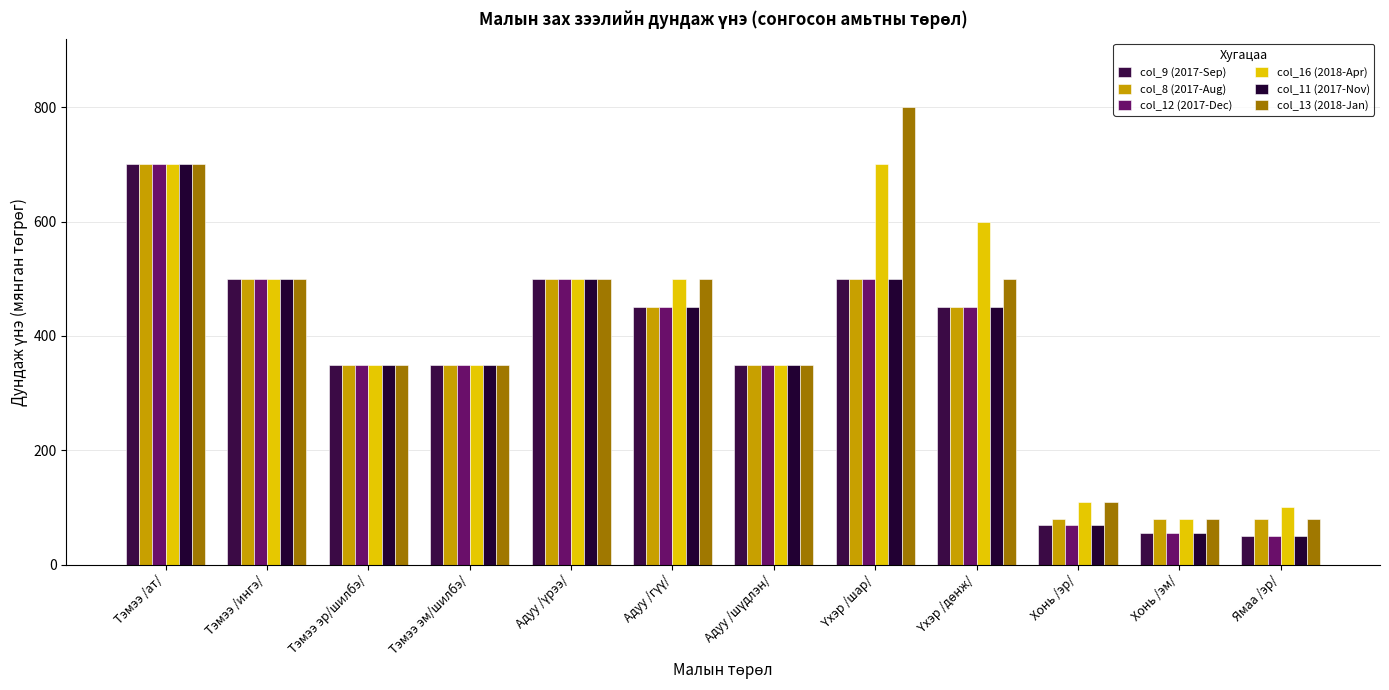

Reading left to right, what are all the values shown in this chart?

col_9 (2017-Sep): Тэмээ /ат/=700	Тэмээ /ингэ/=500	Тэмээ эр/шилбэ/=350	Тэмээ эм/шилбэ/=350	Адуу /үрээ/=500	Адуу /гүү/=450	Адуу /шүдлэн/=350	Үхэр /шар/=500	Үхэр /дөнж/=450	Хонь /эр/=70	Хонь /эм/=55	Ямаа /эр/=50
col_8 (2017-Aug): Тэмээ /ат/=700	Тэмээ /ингэ/=500	Тэмээ эр/шилбэ/=350	Тэмээ эм/шилбэ/=350	Адуу /үрээ/=500	Адуу /гүү/=450	Адуу /шүдлэн/=350	Үхэр /шар/=500	Үхэр /дөнж/=450	Хонь /эр/=80	Хонь /эм/=80	Ямаа /эр/=80
col_12 (2017-Dec): Тэмээ /ат/=700	Тэмээ /ингэ/=500	Тэмээ эр/шилбэ/=350	Тэмээ эм/шилбэ/=350	Адуу /үрээ/=500	Адуу /гүү/=450	Адуу /шүдлэн/=350	Үхэр /шар/=500	Үхэр /дөнж/=450	Хонь /эр/=70	Хонь /эм/=55	Ямаа /эр/=50
col_16 (2018-Apr): Тэмээ /ат/=700	Тэмээ /ингэ/=500	Тэмээ эр/шилбэ/=350	Тэмээ эм/шилбэ/=350	Адуу /үрээ/=500	Адуу /гүү/=500	Адуу /шүдлэн/=350	Үхэр /шар/=700	Үхэр /дөнж/=600	Хонь /эр/=110	Хонь /эм/=80	Ямаа /эр/=100
col_11 (2017-Nov): Тэмээ /ат/=700	Тэмээ /ингэ/=500	Тэмээ эр/шилбэ/=350	Тэмээ эм/шилбэ/=350	Адуу /үрээ/=500	Адуу /гүү/=450	Адуу /шүдлэн/=350	Үхэр /шар/=500	Үхэр /дөнж/=450	Хонь /эр/=70	Хонь /эм/=55	Ямаа /эр/=50
col_13 (2018-Jan): Тэмээ /ат/=700	Тэмээ /ингэ/=500	Тэмээ эр/шилбэ/=350	Тэмээ эм/шилбэ/=350	Адуу /үрээ/=500	Адуу /гүү/=500	Адуу /шүдлэн/=350	Үхэр /шар/=800	Үхэр /дөнж/=500	Хонь /эр/=110	Хонь /эм/=80	Ямаа /эр/=80